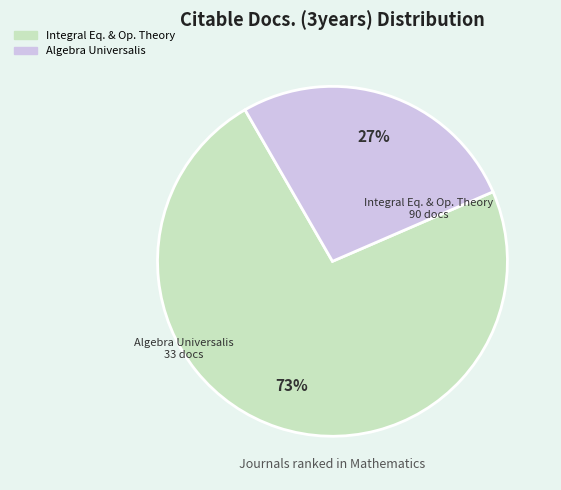

To the nearest percent, what is the difference between the largest and smallest slice percentages?

46%